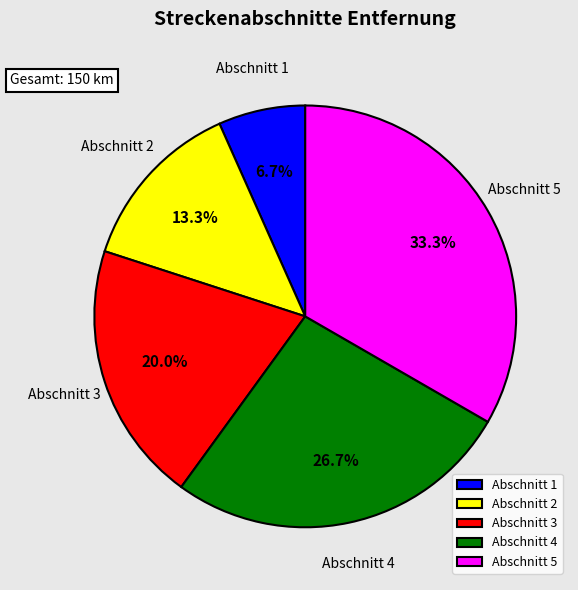

Which category has the biggest portion of the pie?

Abschnitt 5